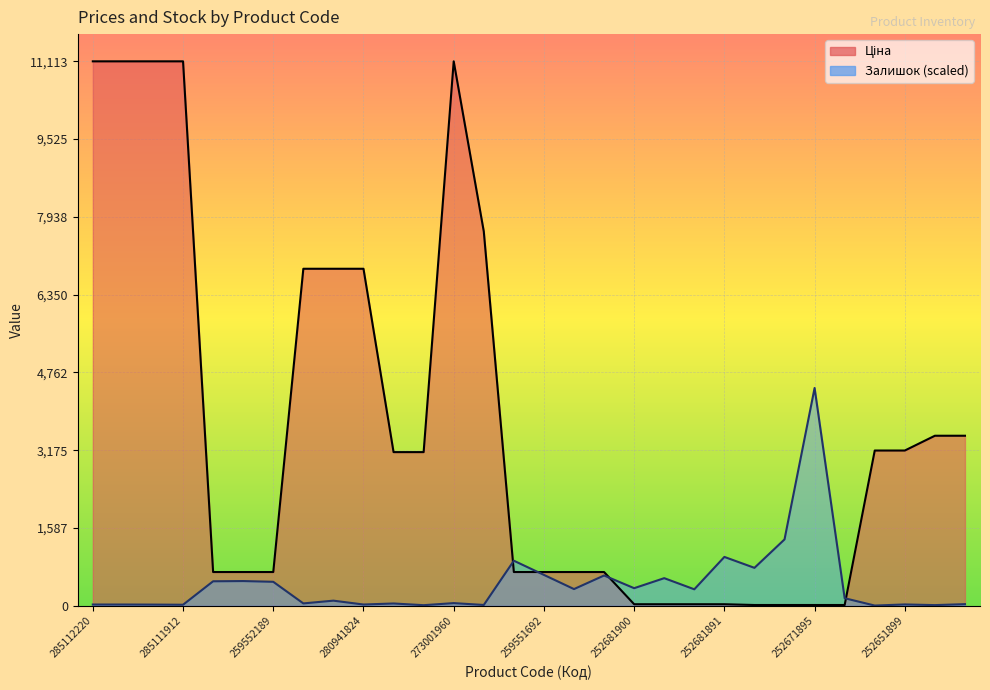

What value does the Залишок series have at 259552213?

500.2